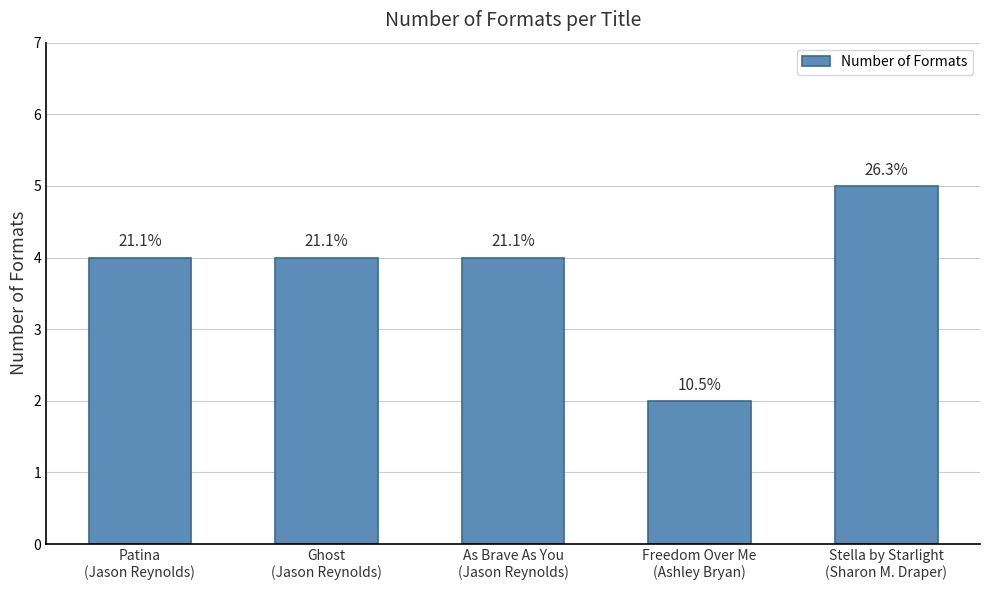

Rank the categories by value from highest to lowest.

Stella by Starlight
(Sharon M. Draper), Patina
(Jason Reynolds), Ghost
(Jason Reynolds), As Brave As You
(Jason Reynolds), Freedom Over Me
(Ashley Bryan)